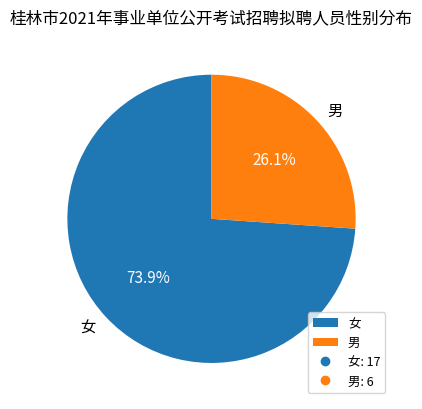

To the nearest percent, what is the combined percentage of 男 and 女?

100%